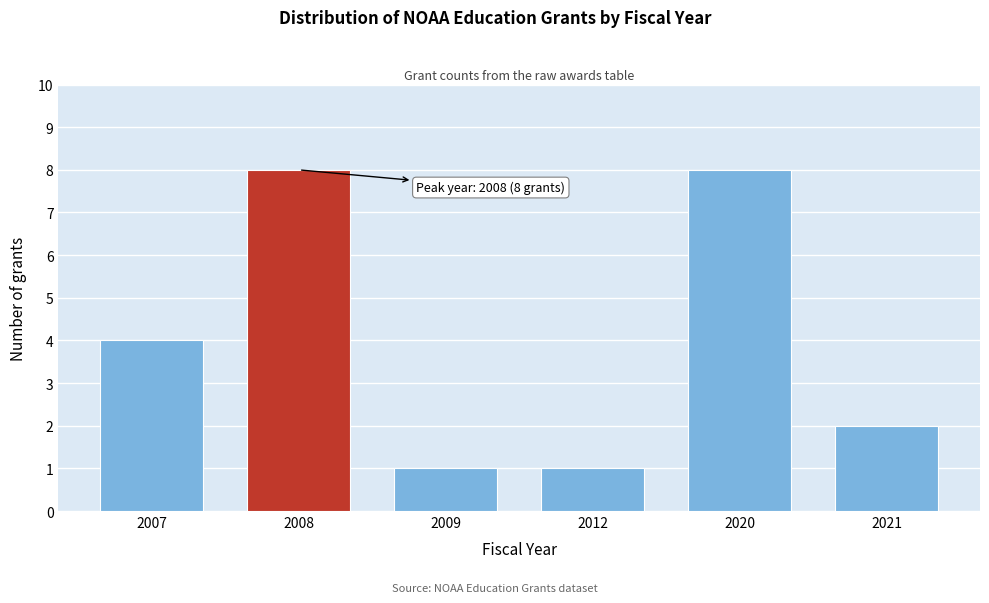

Reading left to right, list all the values displayed in this chart.

2007=4	2008=8	2009=1	2012=1	2020=8	2021=2